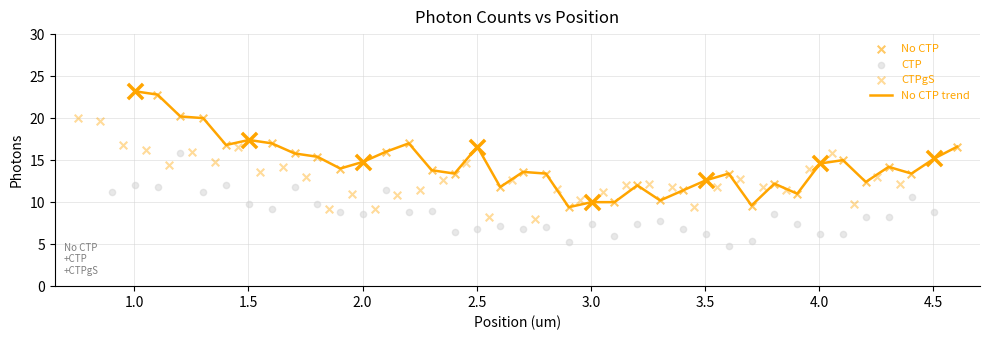

Which series contains the highest Y value?

No CTP trend